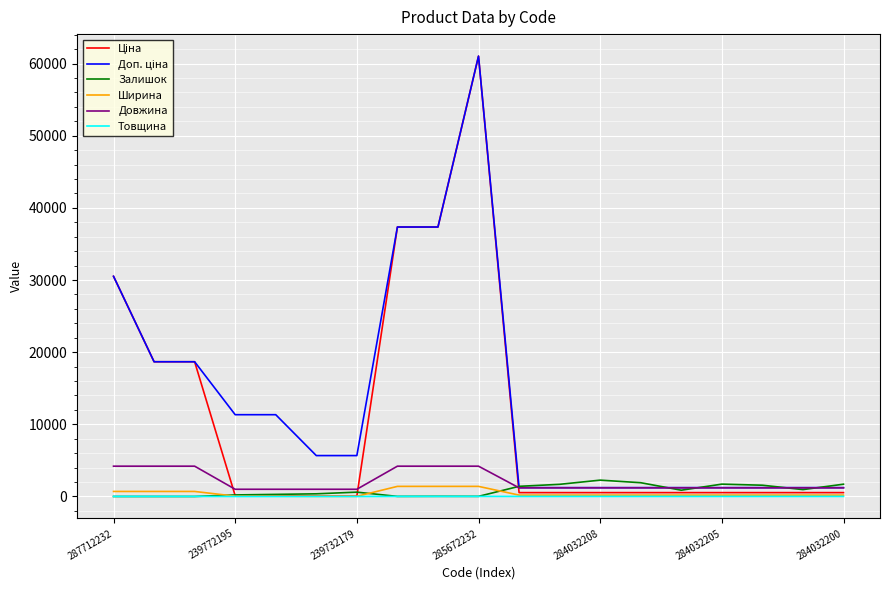

What is the maximum value shown in the chart?

61024.7